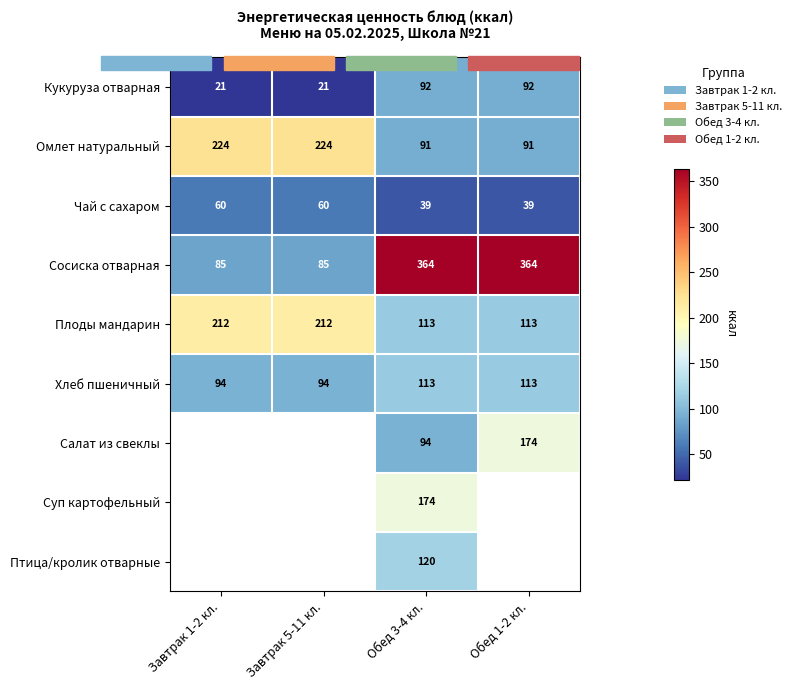

At which label does Омлет натуральный first exceed 223?

Завтрак 1-2 кл.